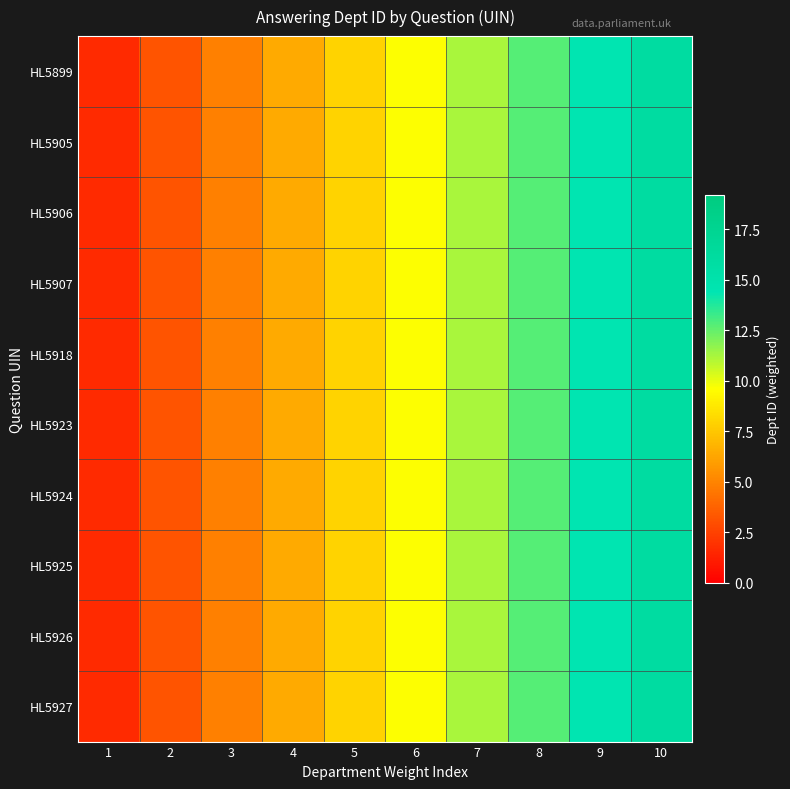

At 4, list the series in order from smallest to largest.

HL5899, HL5905, HL5906, HL5907, HL5918, HL5923, HL5924, HL5925, HL5926, HL5927